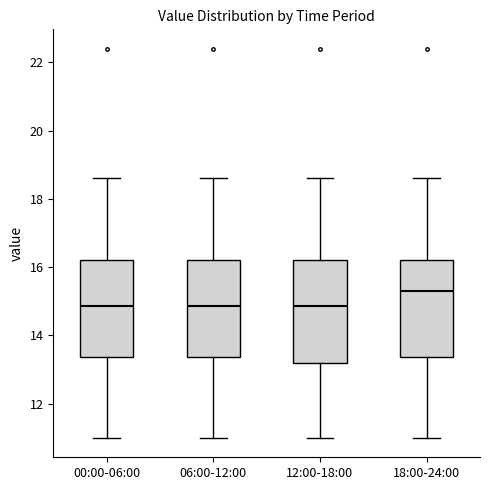

Reading left to right, read every box against the y-axis: the position of its median line, the range the box covers, and the ends of its whiskers. The values are not printed on the chart, so give them approximately, as read against the axis.

00:00-06:00: median 14.8, box 13.4 to 16.2, whiskers 11.0 to 18.6
06:00-12:00: median 14.8, box 13.4 to 16.2, whiskers 11.0 to 18.6
12:00-18:00: median 14.8, box 13.2 to 16.2, whiskers 11.0 to 18.6
18:00-24:00: median 15.4, box 13.4 to 16.2, whiskers 11.0 to 18.6